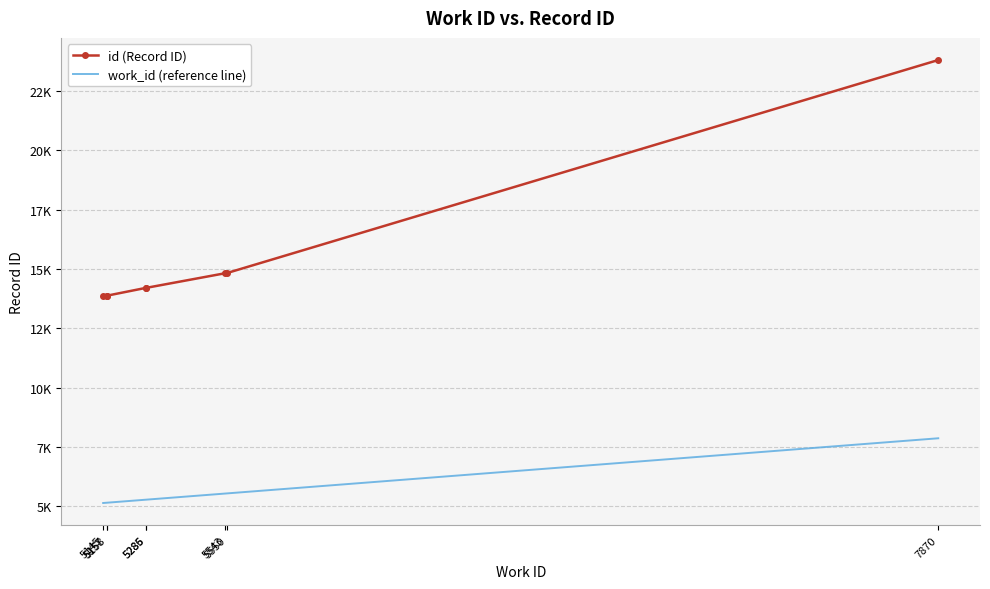

What are all the series names shown in the legend?

id (Record ID), work_id (reference line)